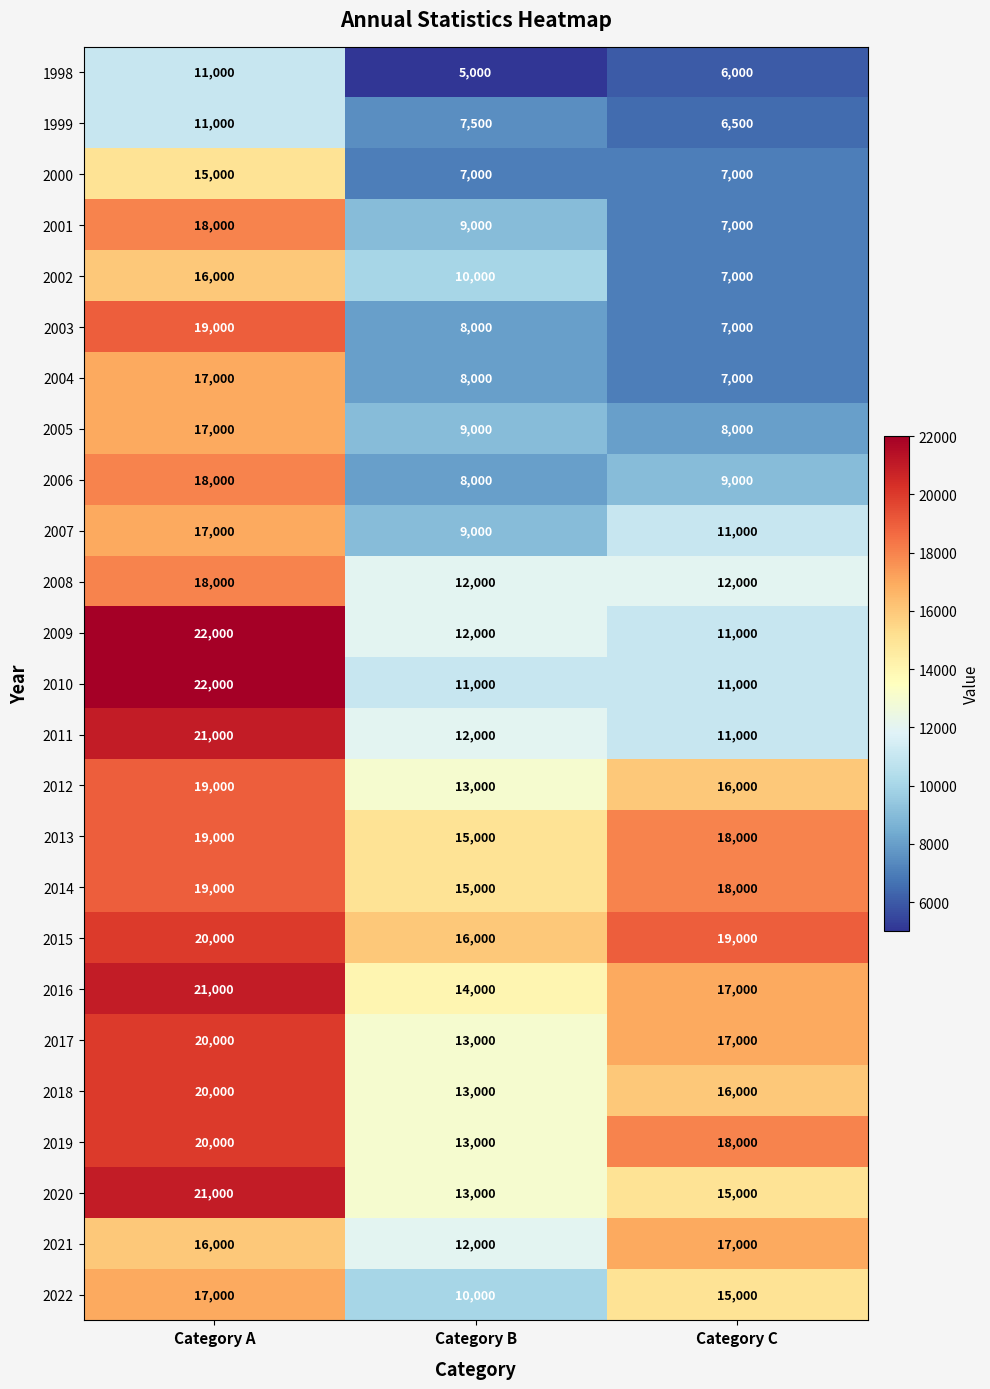

What is the smallest value displayed?

5000